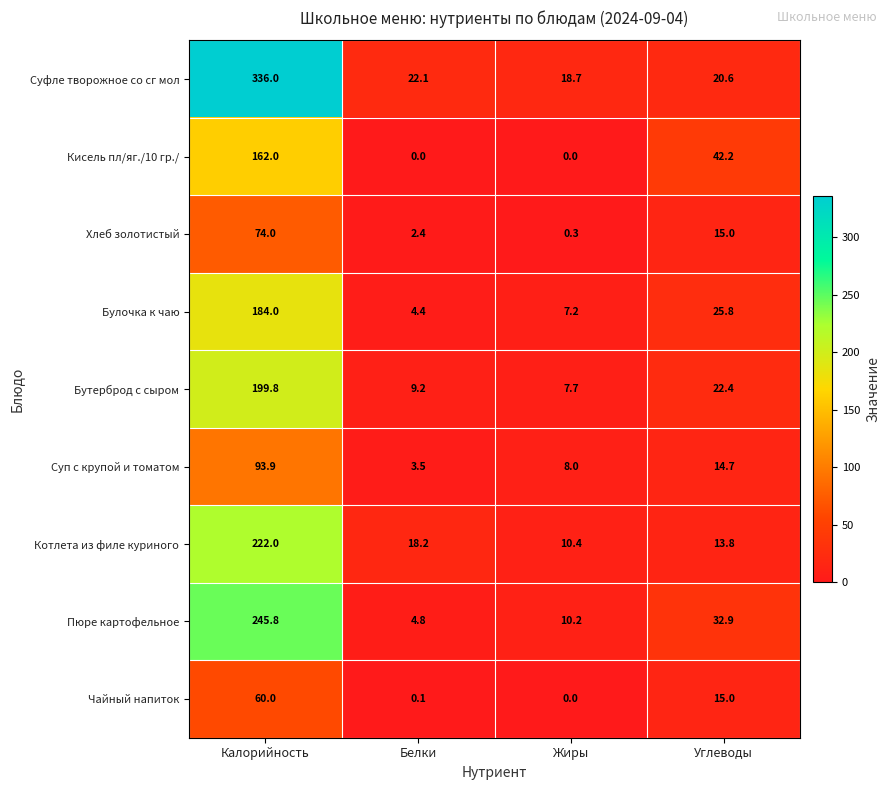

Rank the series by their maximum value, from highest to lowest.

Суфле творожное со сг мол, Пюре картофельное, Котлета из филе куриного, Бутерброд с сыром, Булочка к чаю, Кисель пл/яг./10 гр./, Суп с крупой и томатом, Хлеб золотистый, Чайный напиток